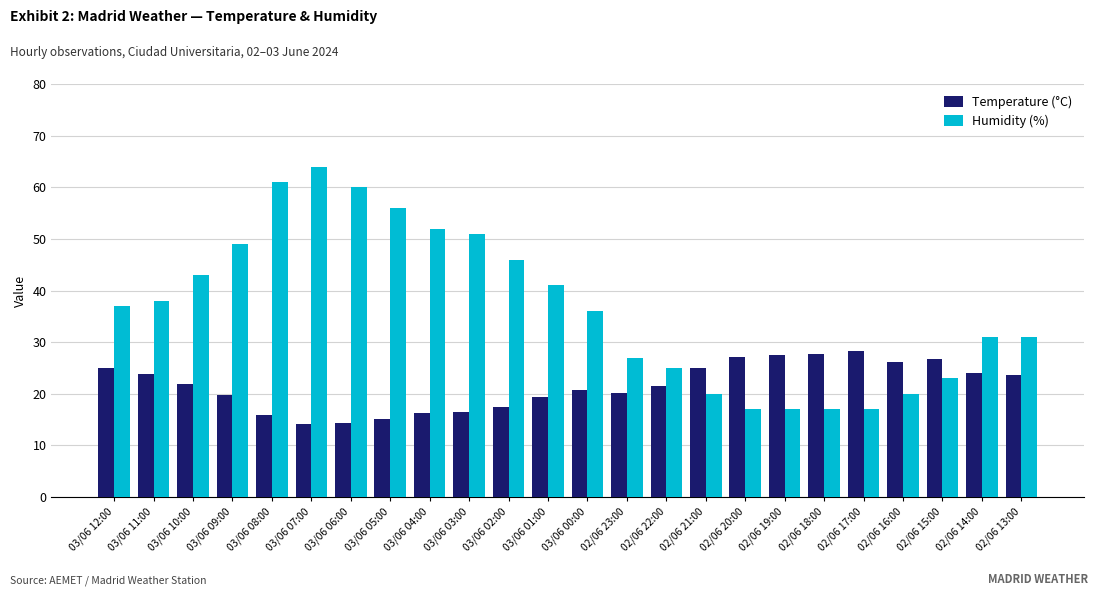

What is the value of the Humidity (%) bar at the 24th from the left?

31.0